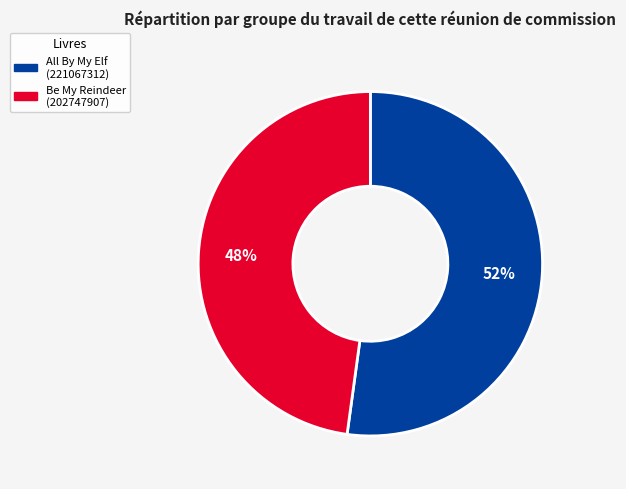

Which category has the smallest portion of the pie?

Be My Reindeer